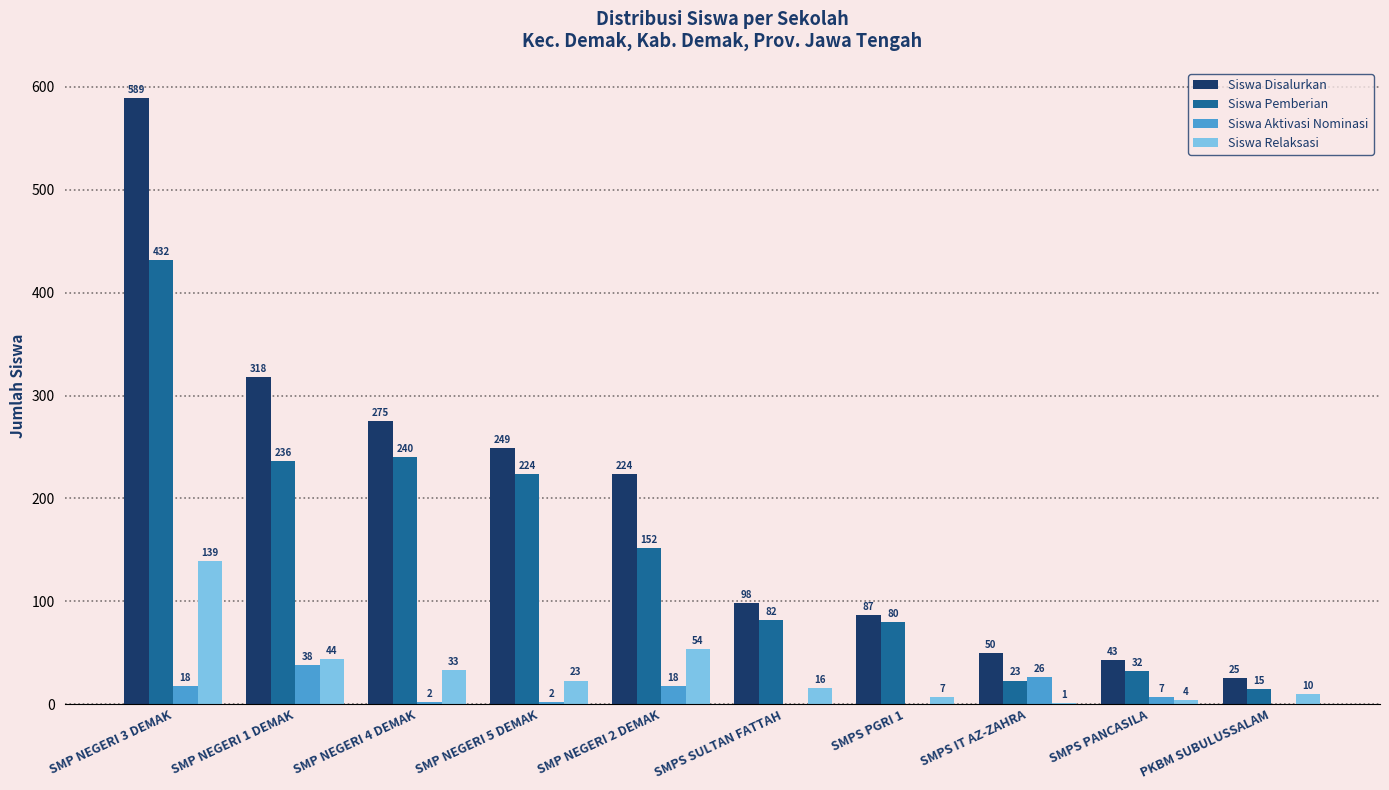

Is the value of Siswa Relaksasi at SMP NEGERI 1 DEMAK greater than the value of Siswa Aktivasi Nominasi at SMPS PGRI 1?

Yes